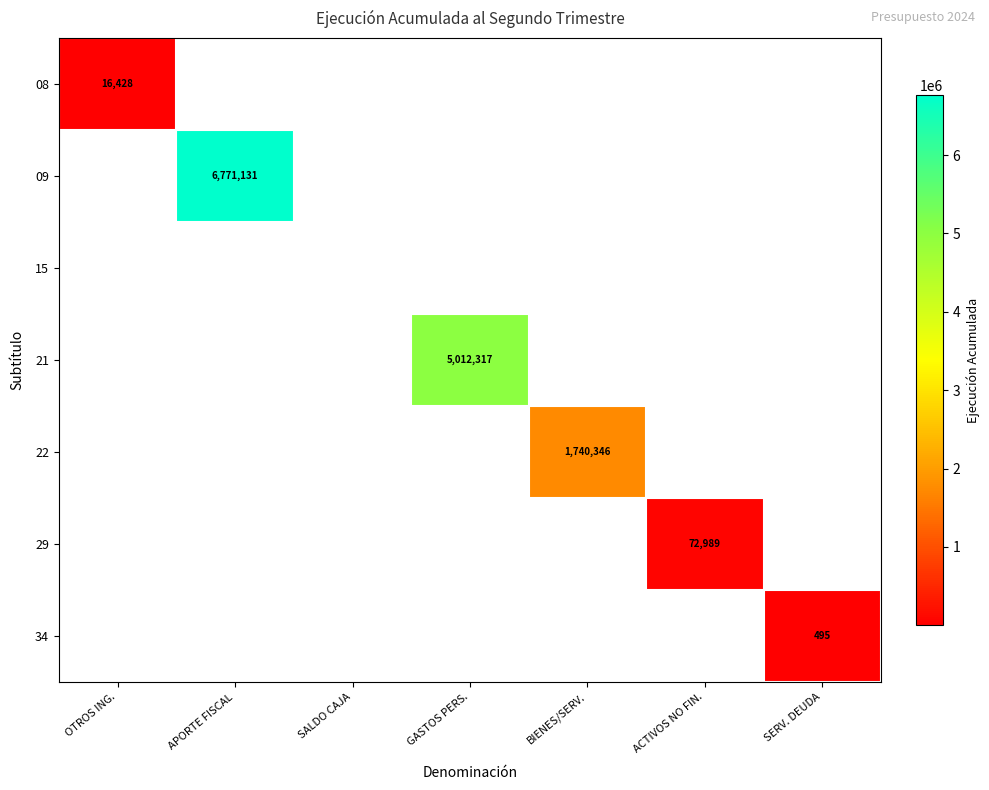

The value of 09 at APORTE FISCAL is 6771131. True or false?

True